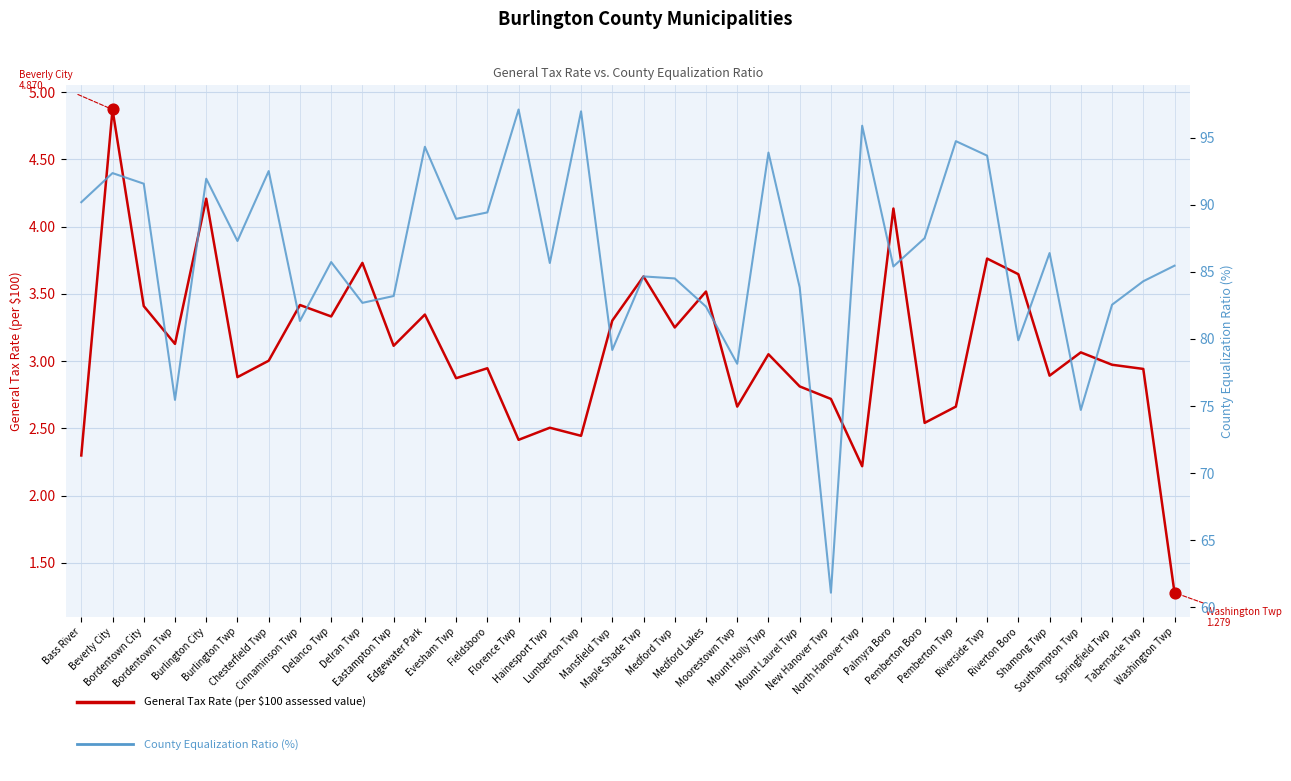

Is the value of General Tax Rate at Shamong Twp greater than the value of County Equalization Ratio (%) at Riverside Twp?

No